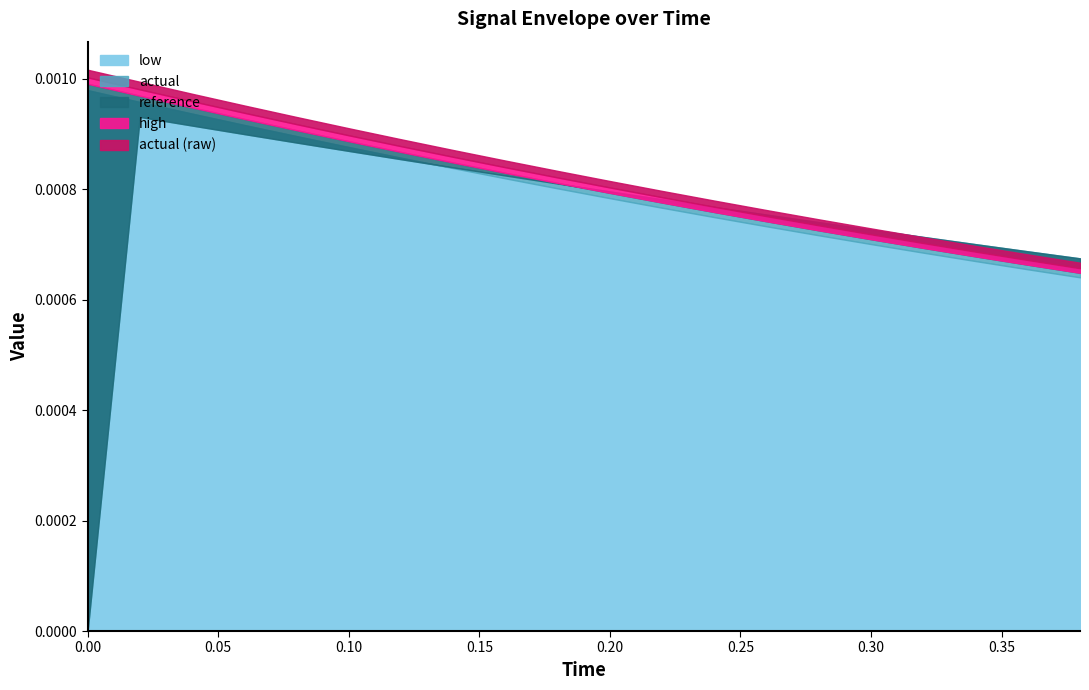

How many lines are shown in the chart?

5